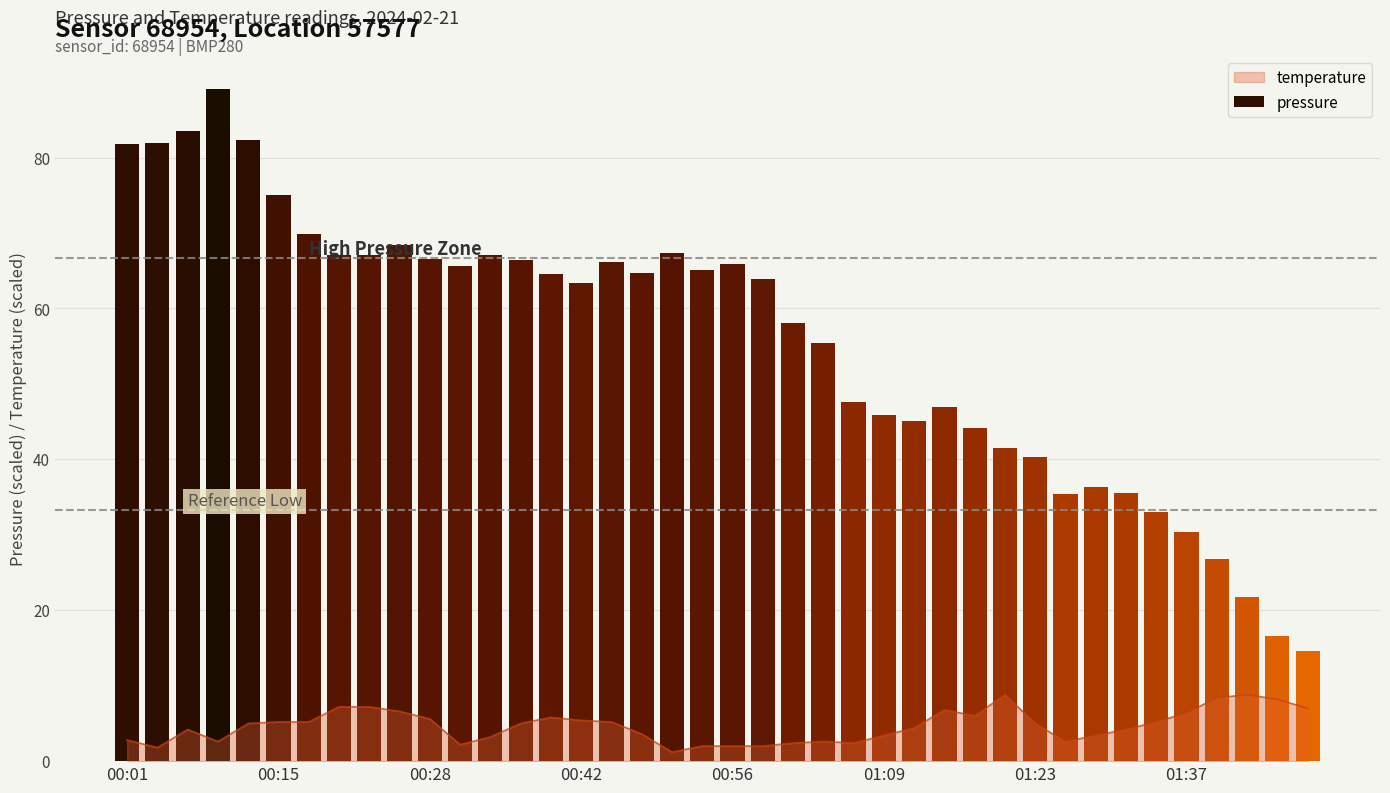

At which label does the data first exceed 5?

00:15